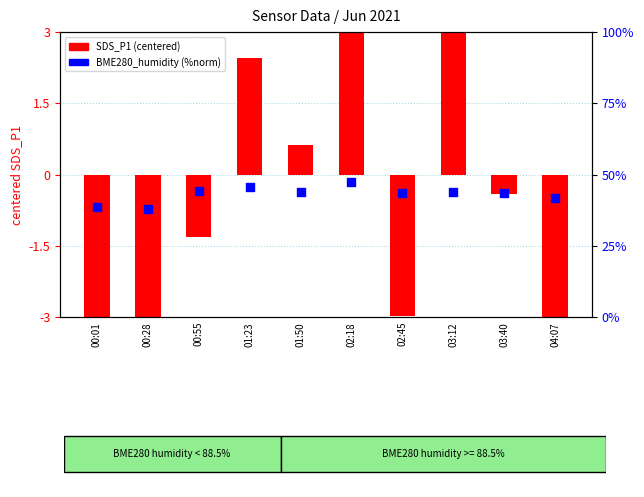

What are all the series names shown in the legend?

SDS_P1 (centered), BME280_humidity (%)